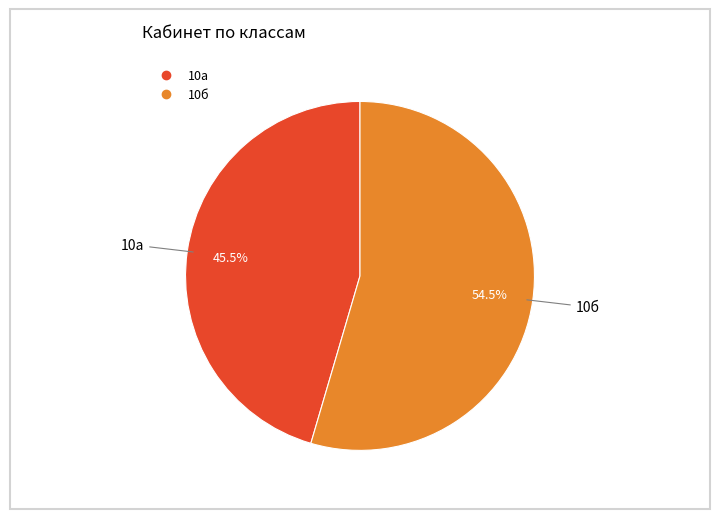

Combined, do 10а and 10б account for over 50%?

Yes